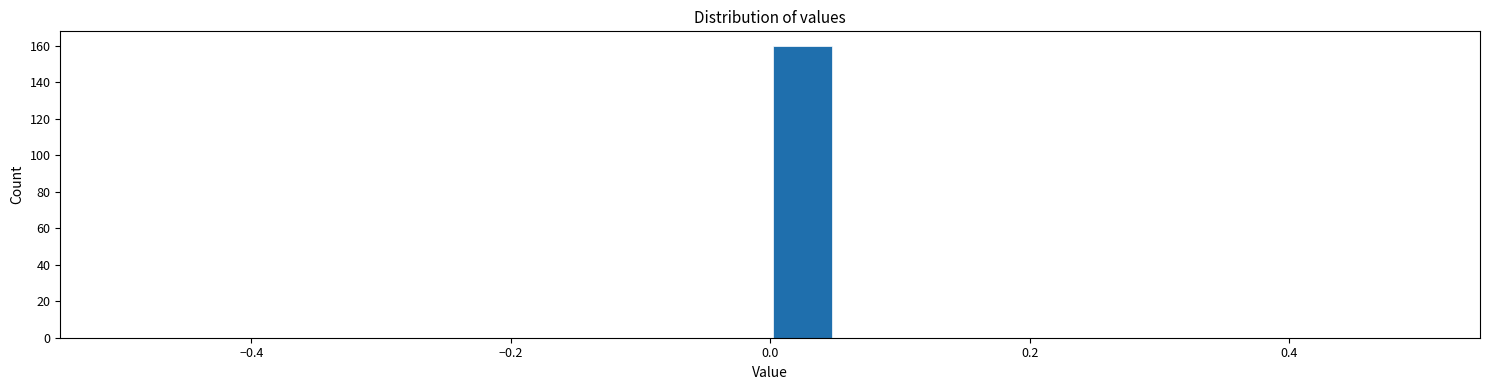

Read against the x-axis, roughly where is the centre of the tallest bar?

0.02